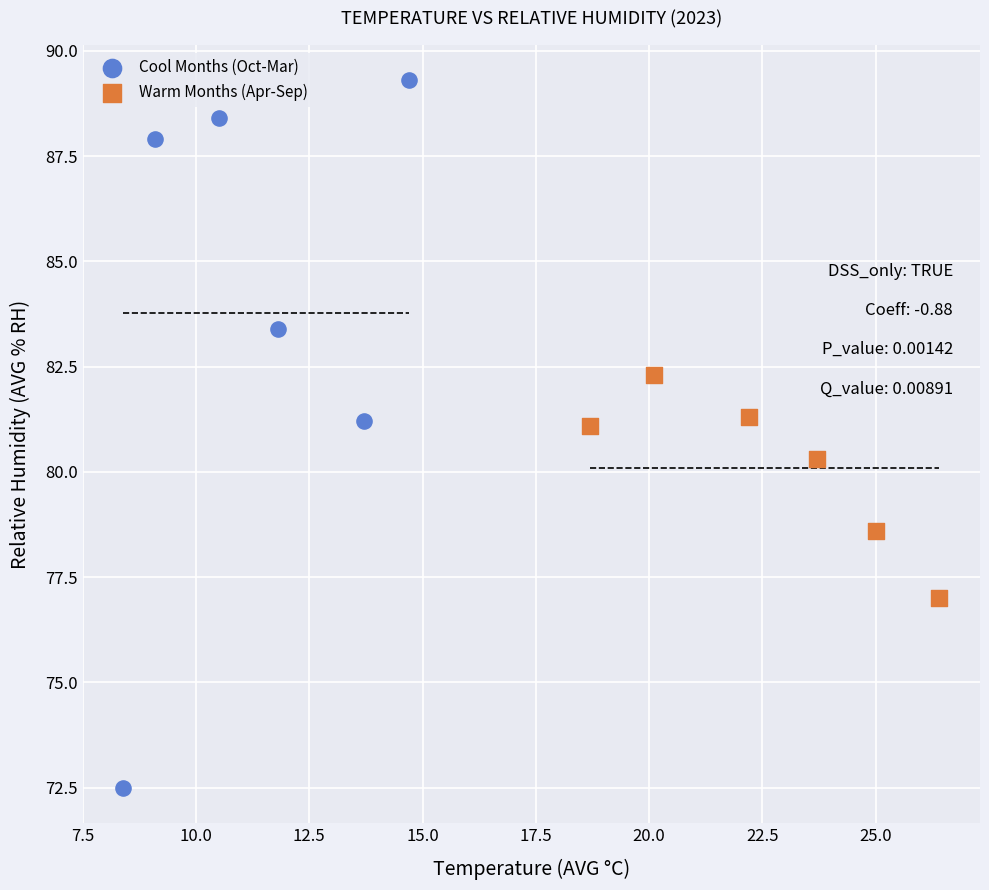

What are all the series names shown in the legend?

Cool Months (Oct-Mar), Warm Months (Apr-Sep)